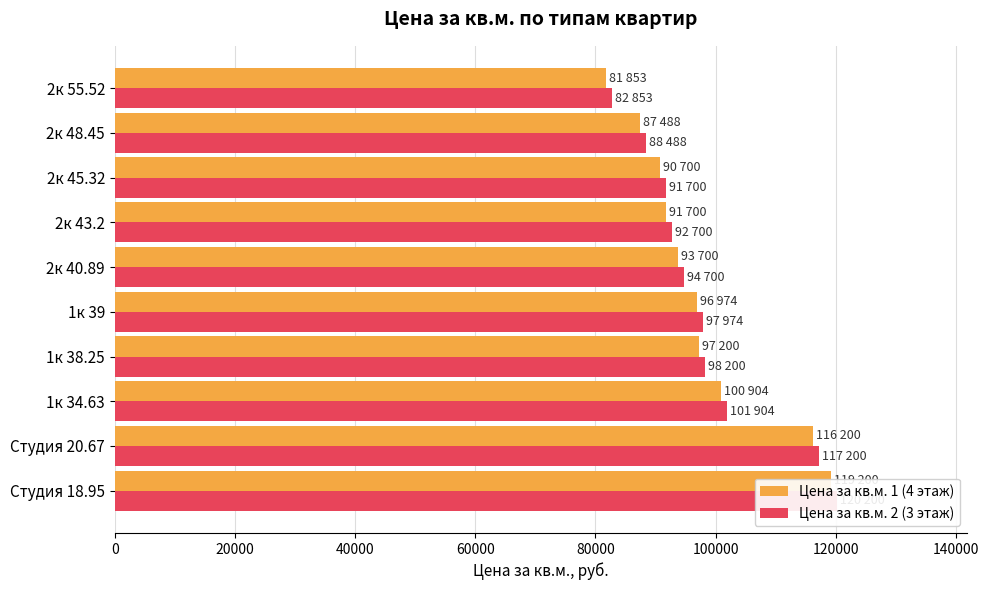

How many bars are there in total?

20